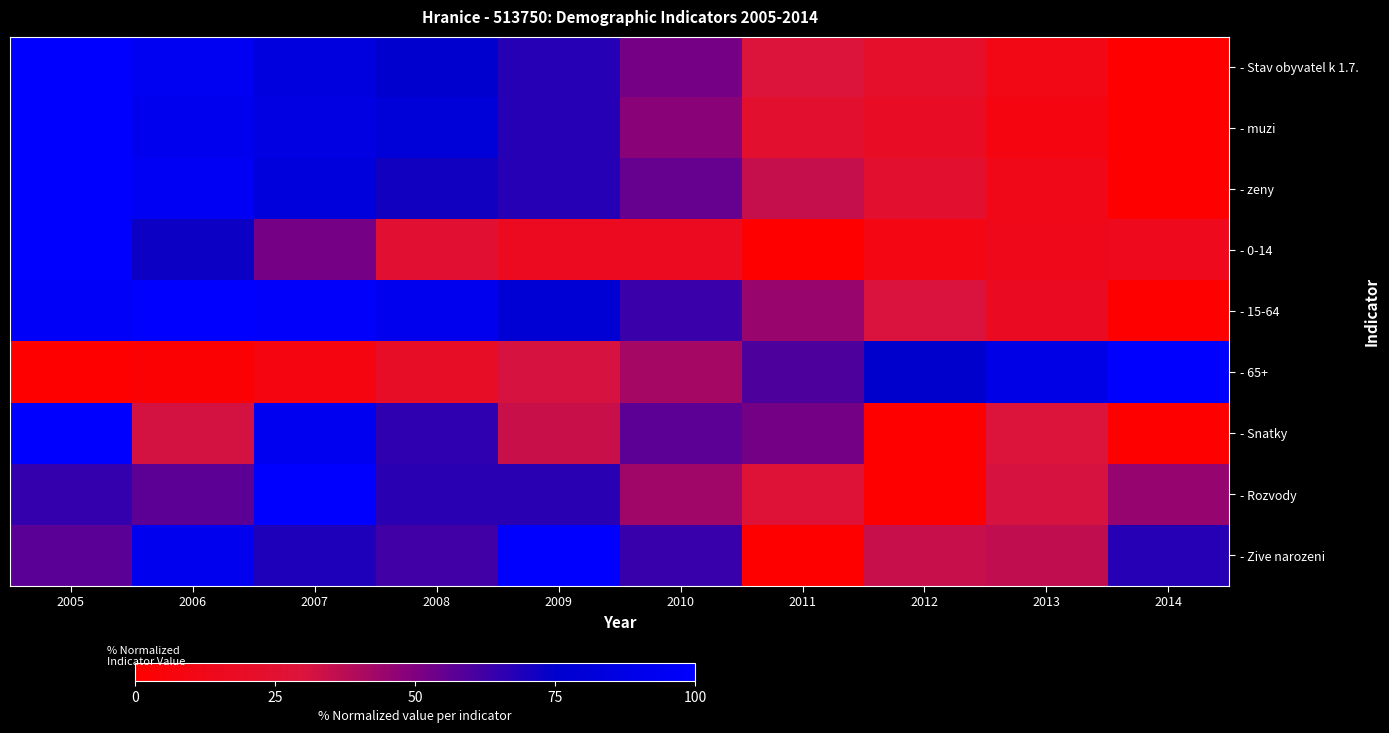

Rank the series by their maximum value, from highest to lowest.

- Stav obyvatel k 1.7., - muzi, - zeny, - 0-14, - 15-64, - 65+, - Snatky, - Rozvody, - Zive narozeni